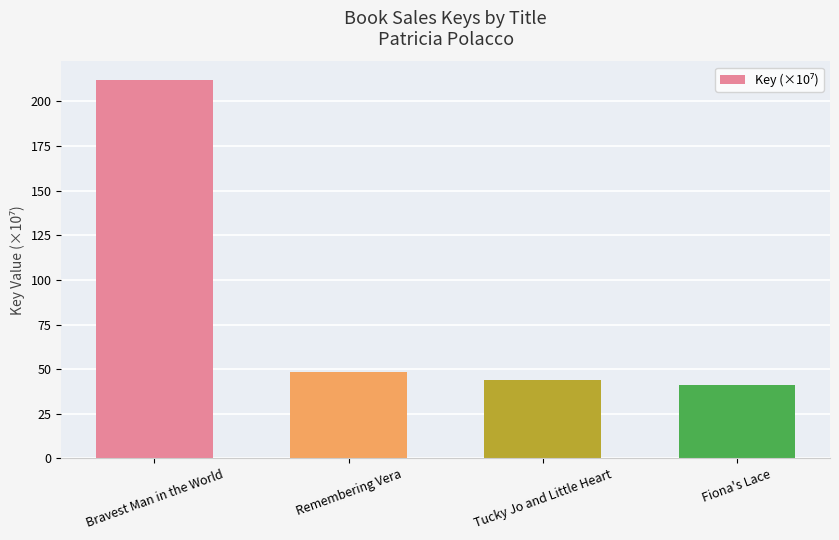

What is the label of the 4th bar from the left?

Fiona's Lace